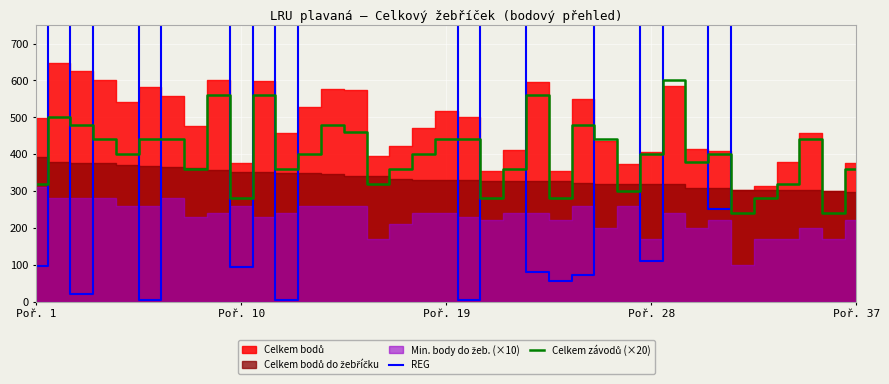

Is it true that REG equals 1912 at 21?

False